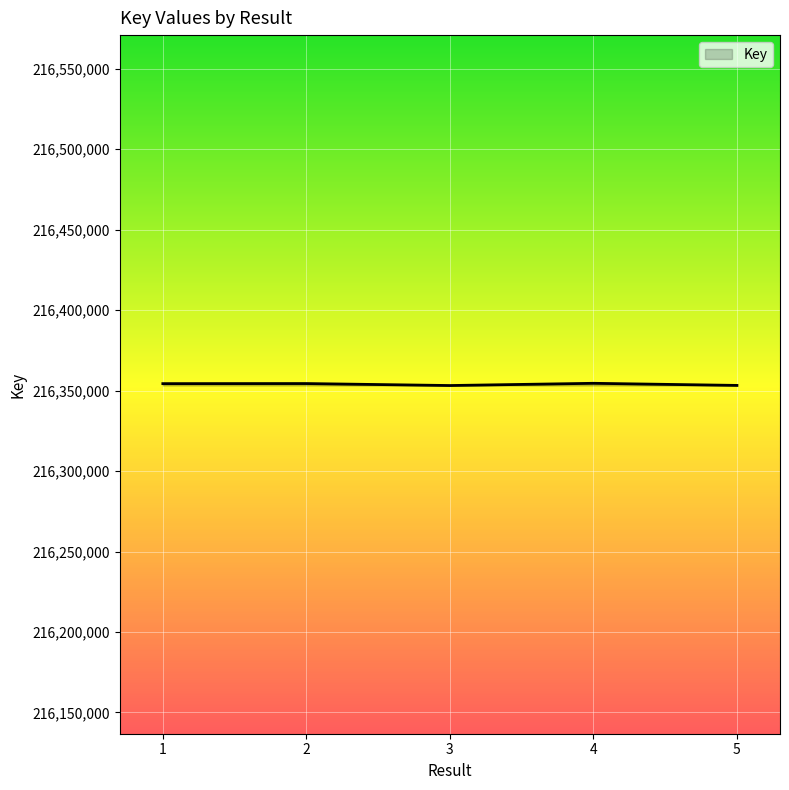

The value at 5 is 387834517. True or false?

False